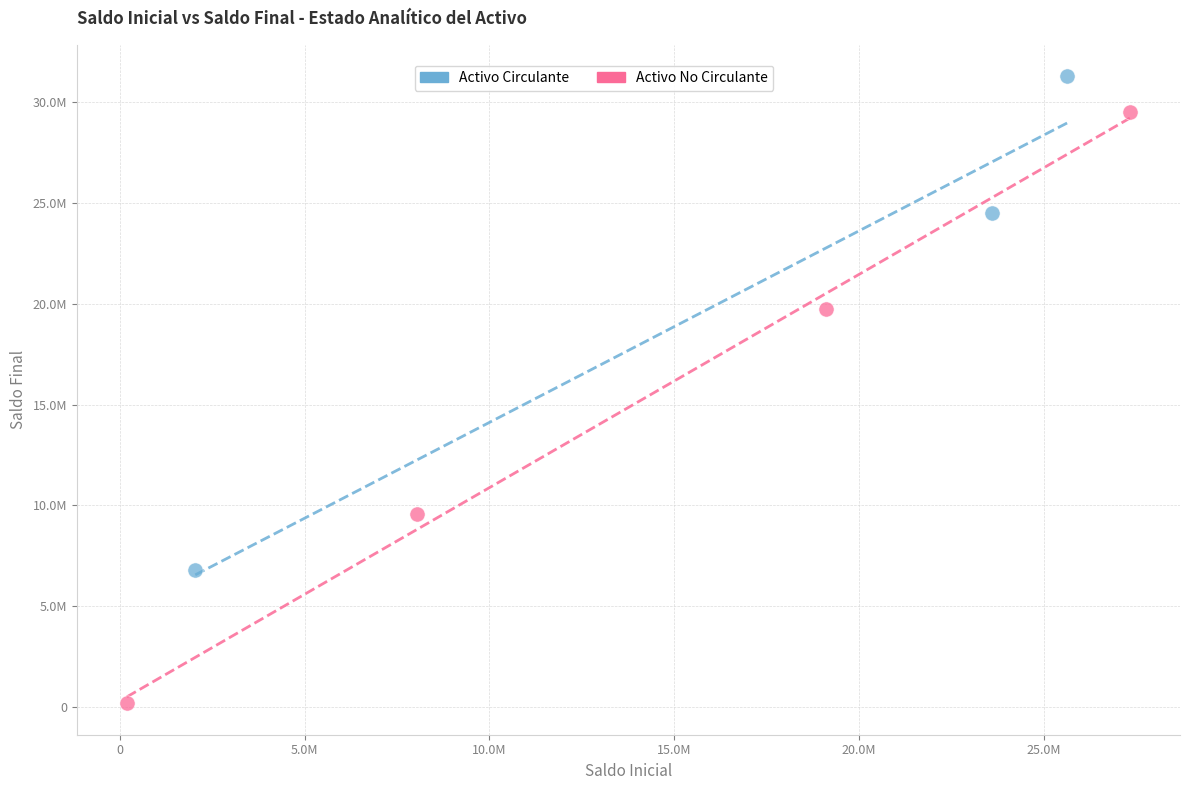

What are all the series names shown in the legend?

Activo Circulante, Activo No Circulante